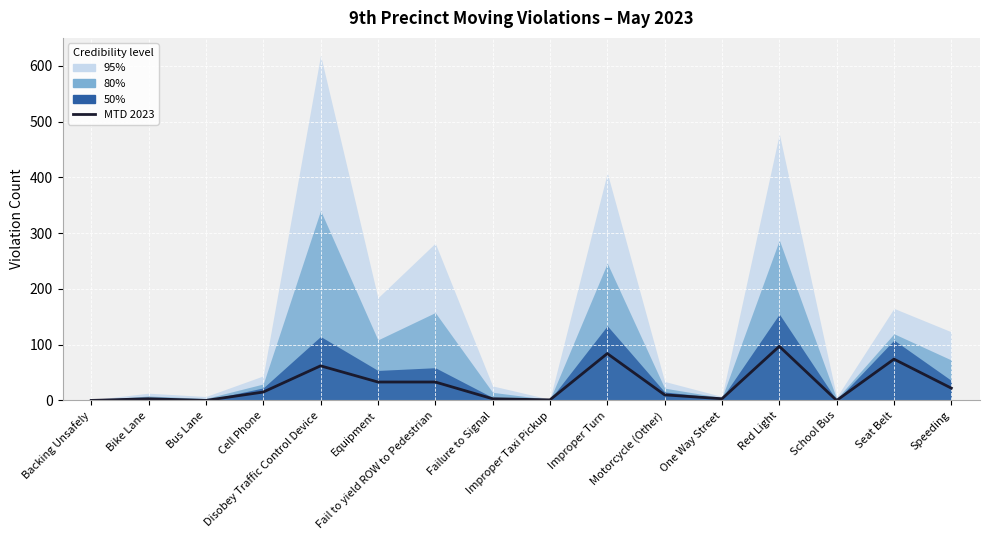

Where does the data first go above 15?

Disobey Traffic Control Device